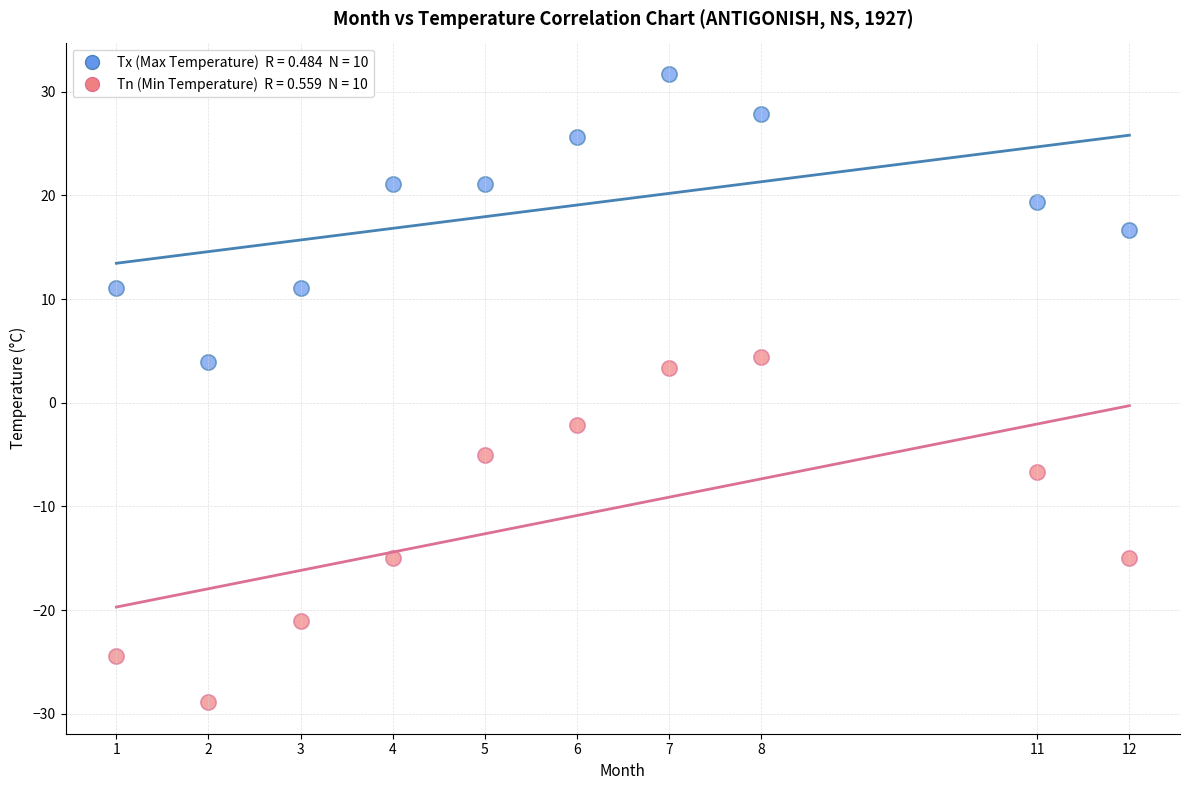

Across all data points, what is the range of X values (max minus min)?

11.0